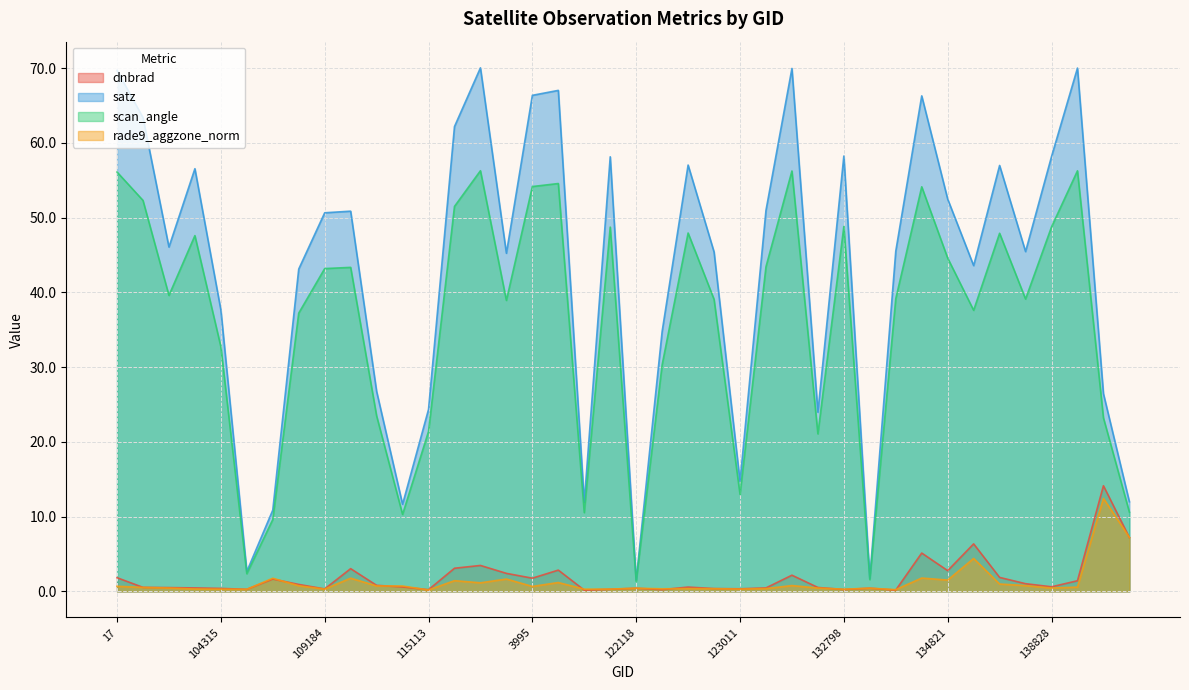

True or false: rade9_aggzone_norm has a value of 0.5 at 120041.

False